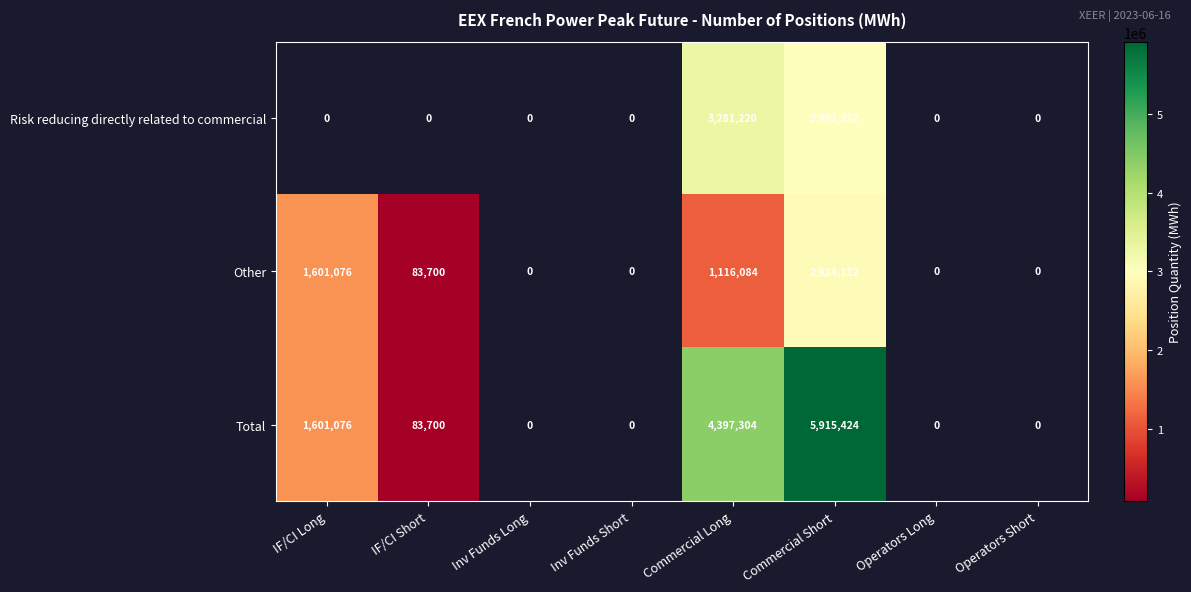

What is the spread (max minus min) of values at Commercial Long?

3281220